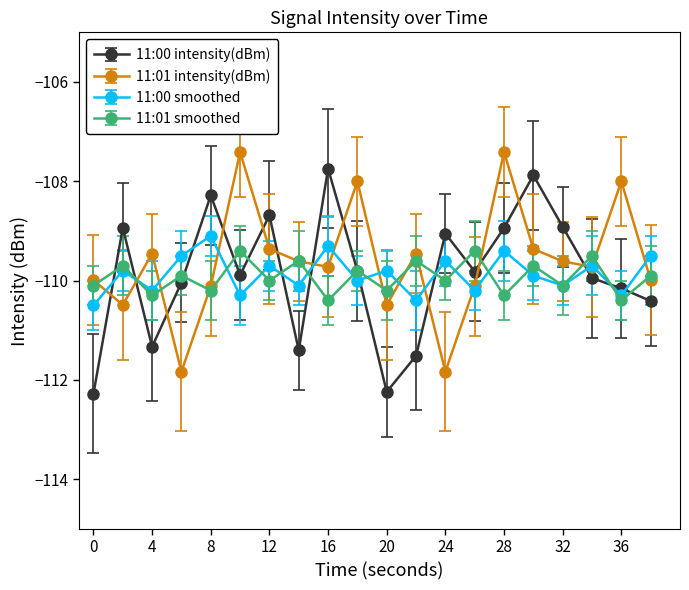

In 11:01 smoothed, how many points are lower than both neighbors (excluding endpoints)?

9